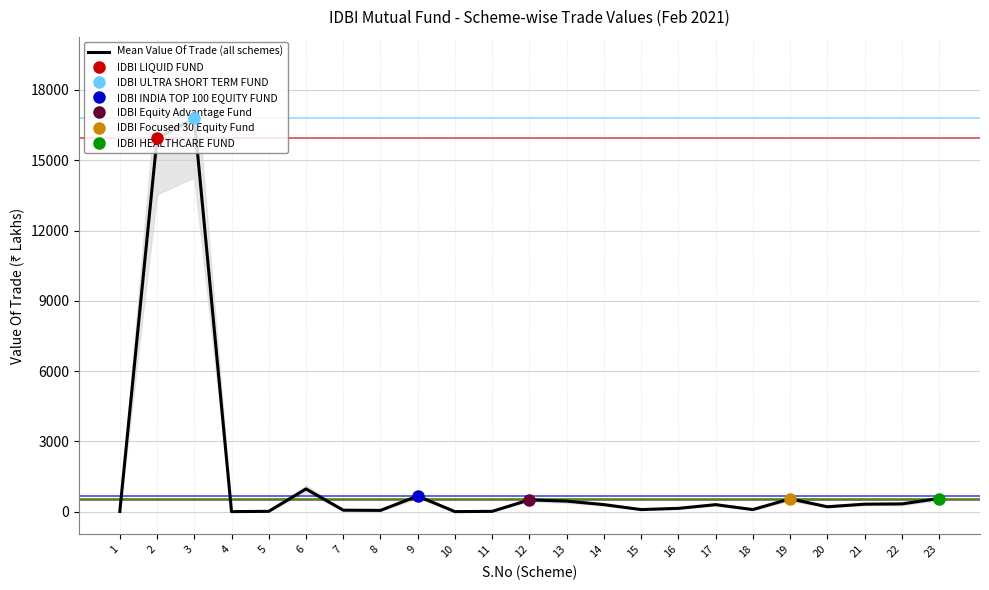

How many data points are less than 298?

11